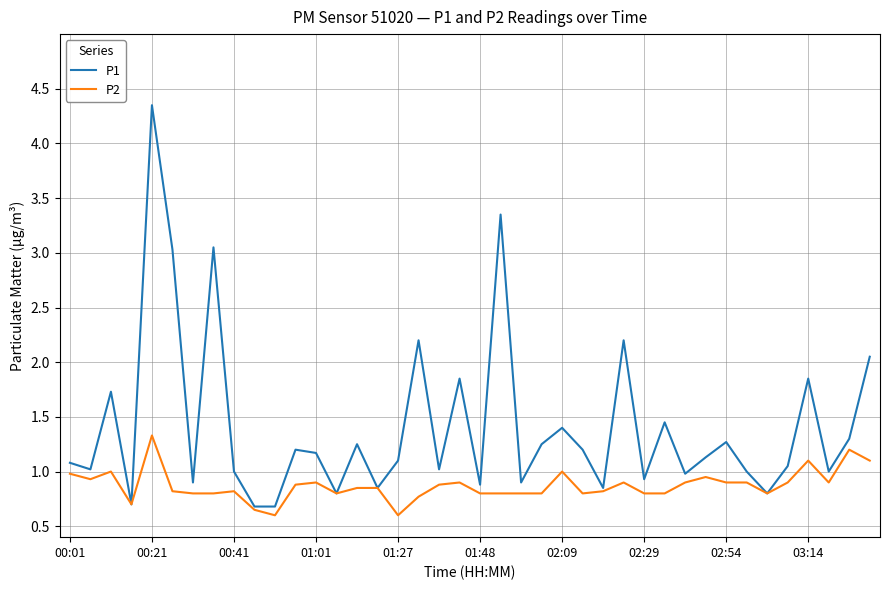

Which series has the largest range (max minus min)?

P1